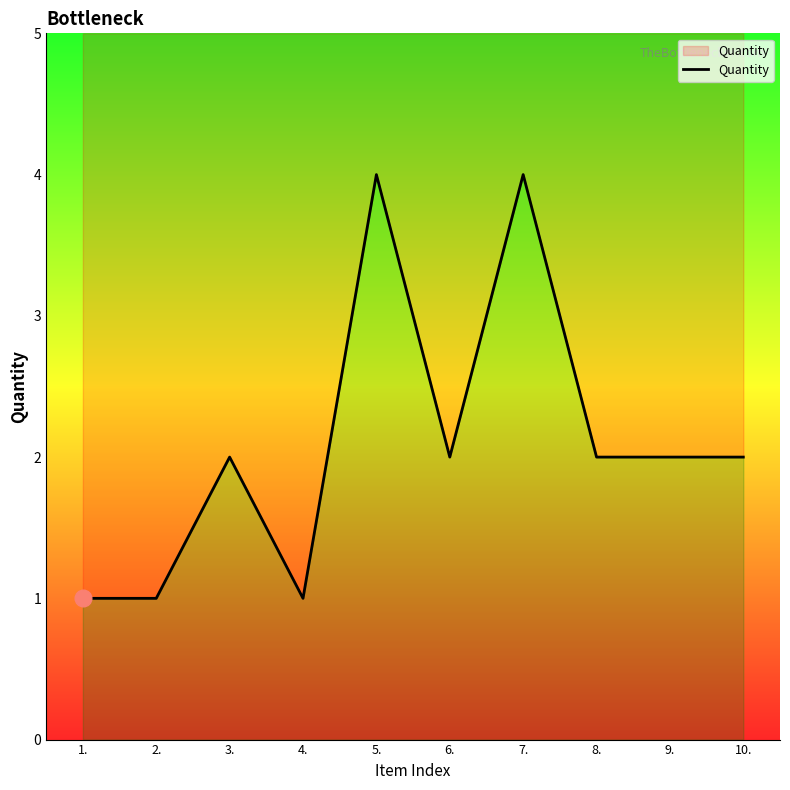

What is the label of the 1st point from the right?

10.